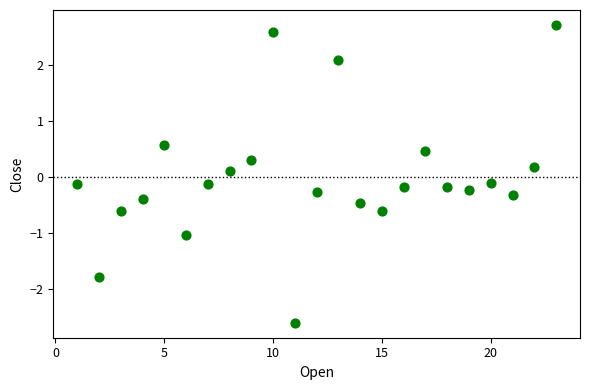

What is the range of Y values (max minus min)?

5.3